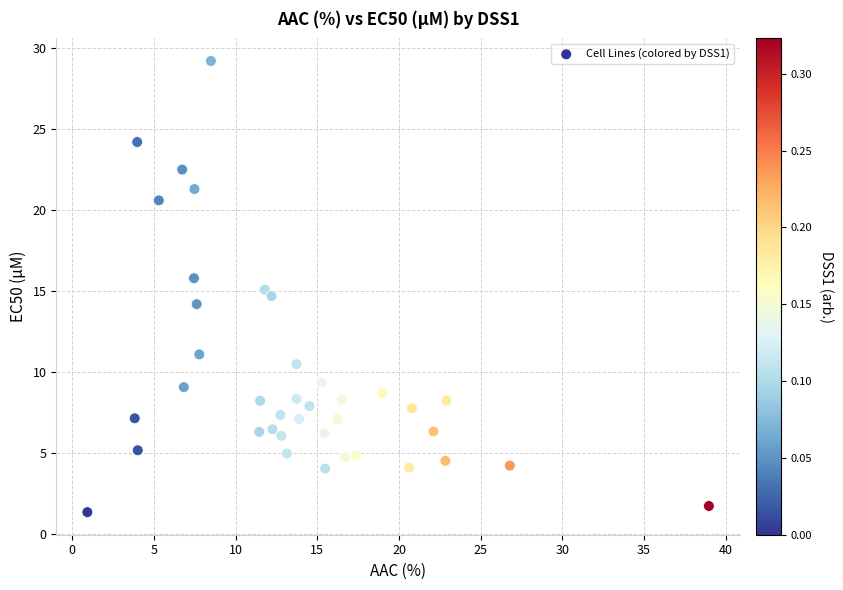

What is the range of Y values (max minus min)?

27.8